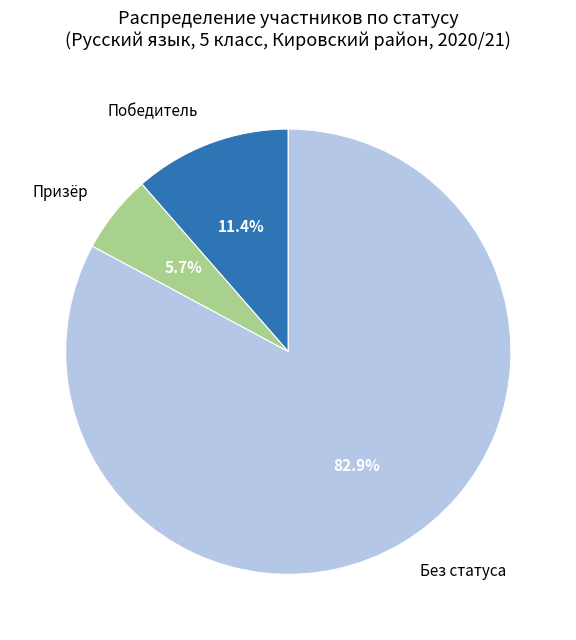

Which slice is the largest?

Без статуса